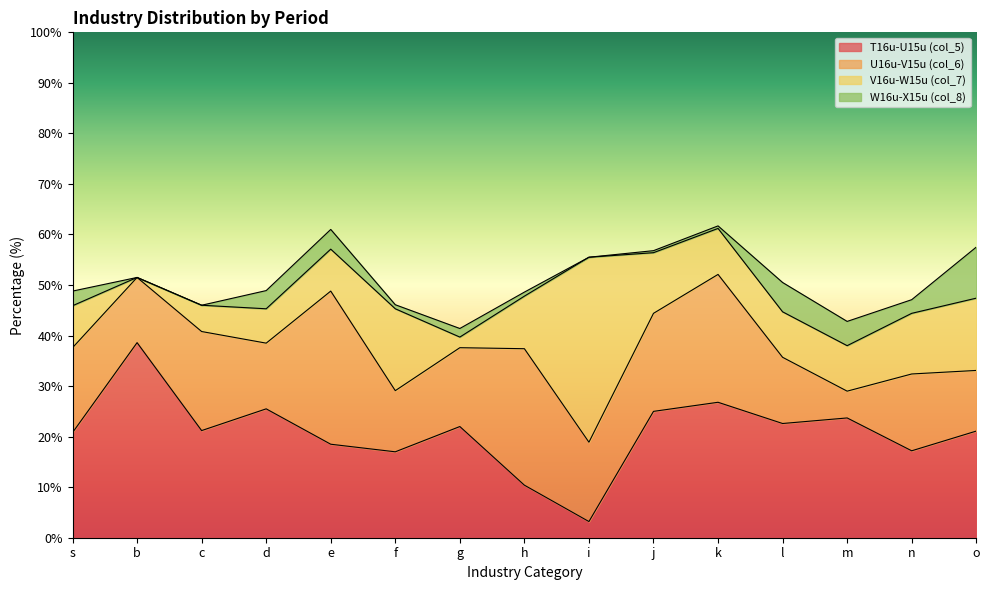

What is the lowest value of the T16u-U15u (col_5) series?

3.2